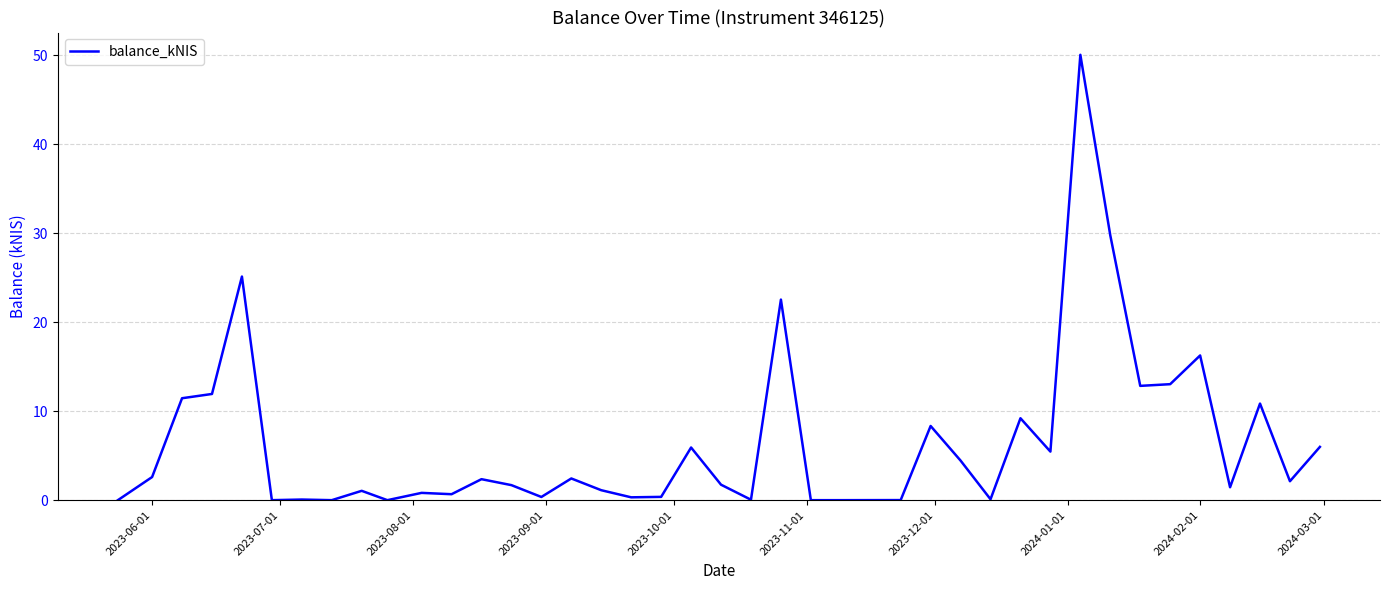

How many values are below 2?

20